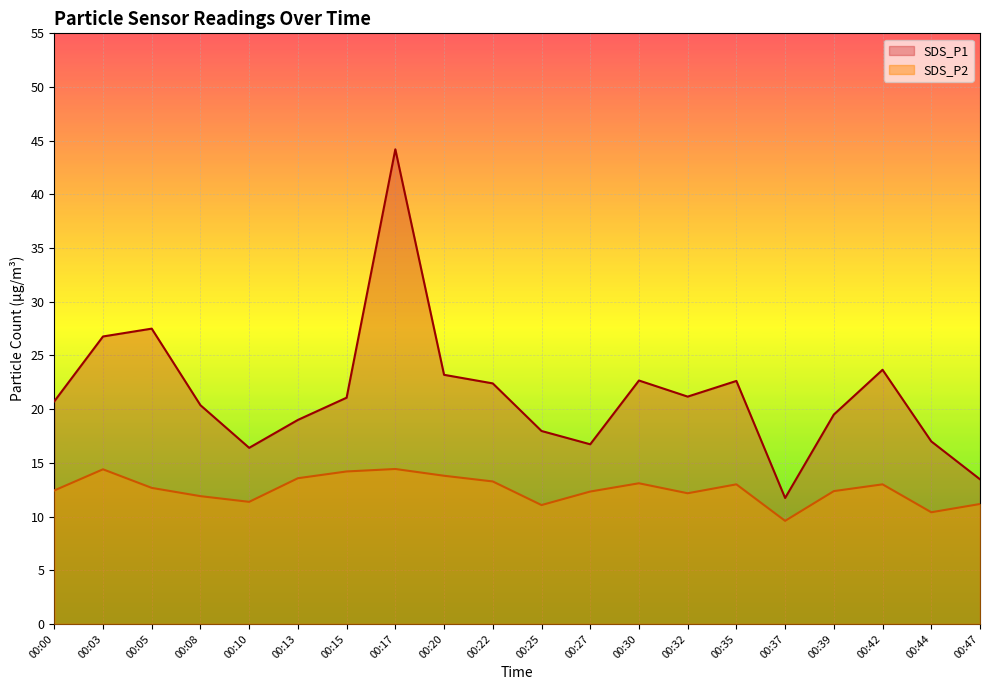

True or false: SDS_P2 has a value of 12.3 at 00:27.

True